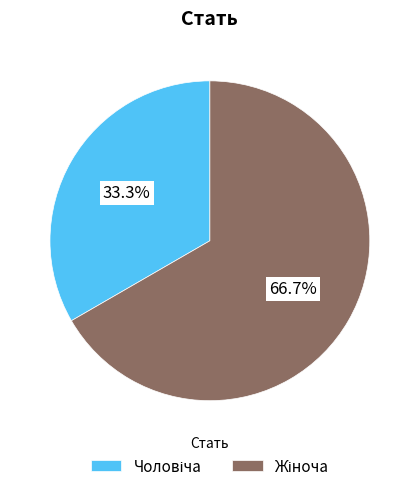

Does any single category account for the majority?

Yes